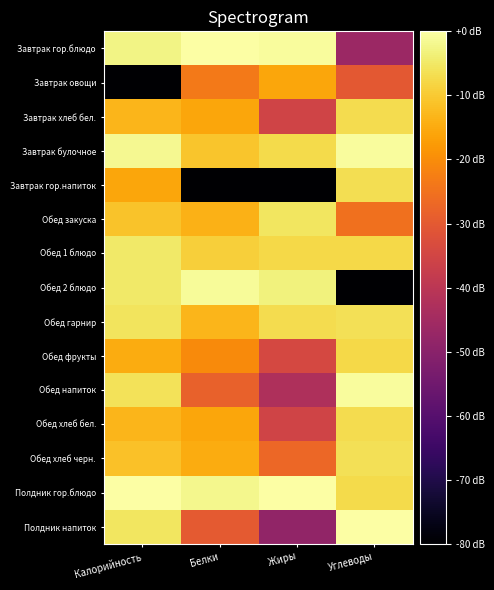

Reading left to right, list all the values displayed in this chart.

Завтрак гор.блюдо: Калорийность=-2.7	Белки=0.0	Жиры=-0.8	Углеводы=-46.3
Завтрак овощи: Калорийность=-80.0	Белки=-23.7	Жиры=-15.7	Углеводы=-30.3
Завтрак хлеб бел.: Калорийность=-13.2	Белки=-15.9	Жиры=-35.5	Углеводы=-7.2
Завтрак булочное: Калорийность=-1.7	Белки=-10.9	Жиры=-7.3	Углеводы=-0.8
Завтрак гор.напиток: Калорийность=-15.7	Белки=-80.0	Жиры=-80.0	Углеводы=-6.9
Обед закуска: Калорийность=-11.2	Белки=-14.0	Жиры=-5.6	Углеводы=-25.2
Обед 1 блюдо: Калорийность=-4.9	Белки=-9.4	Жиры=-7.6	Углеводы=-7.6
Обед 2 блюдо: Калорийность=-5.0	Белки=-1.0	Жиры=-3.3	Углеводы=-80.0
Обед гарнир: Калорийность=-5.8	Белки=-13.3	Жиры=-7.1	Углеводы=-6.4
Обед фрукты: Калорийность=-14.8	Белки=-20.6	Жиры=-34.2	Углеводы=-7.5
Обед напиток: Калорийность=-6.1	Белки=-28.3	Жиры=-42.5	Углеводы=-0.7
Обед хлеб бел.: Калорийность=-13.2	Белки=-15.9	Жиры=-35.5	Углеводы=-7.2
Обед хлеб черн.: Калорийность=-11.3	Белки=-14.8	Жиры=-27.1	Углеводы=-6.5
Полдник гор.блюдо: Калорийность=0.0	Белки=-2.0	Жиры=0.0	Углеводы=-7.5
Полдник напиток: Калорийность=-5.3	Белки=-29.7	Жиры=-48.4	Углеводы=0.0